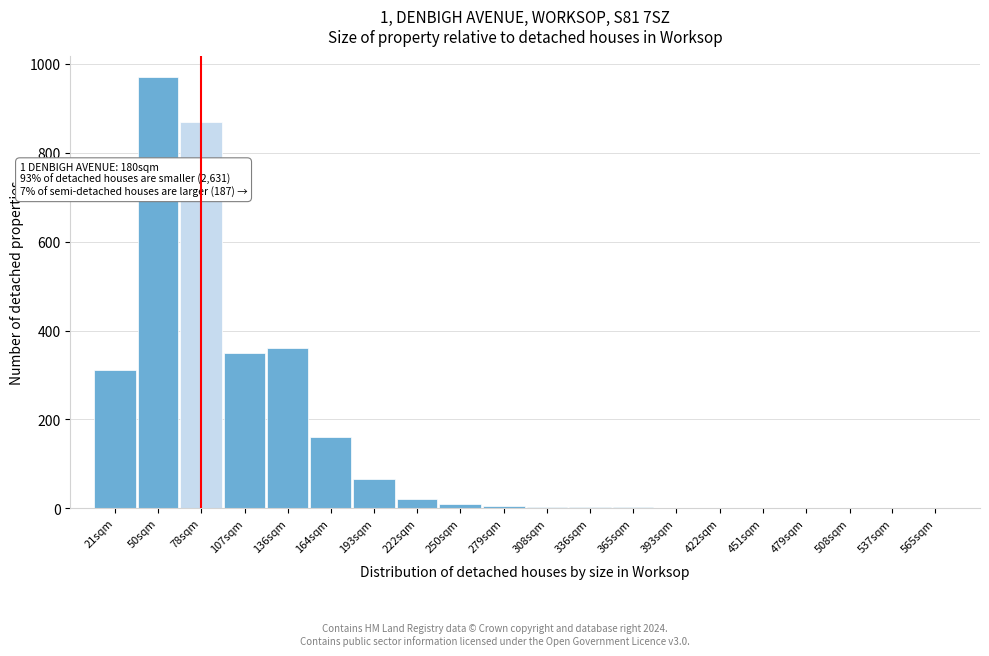

What is the ratio of the value at 107sqm to the value at 193sqm?

5.4